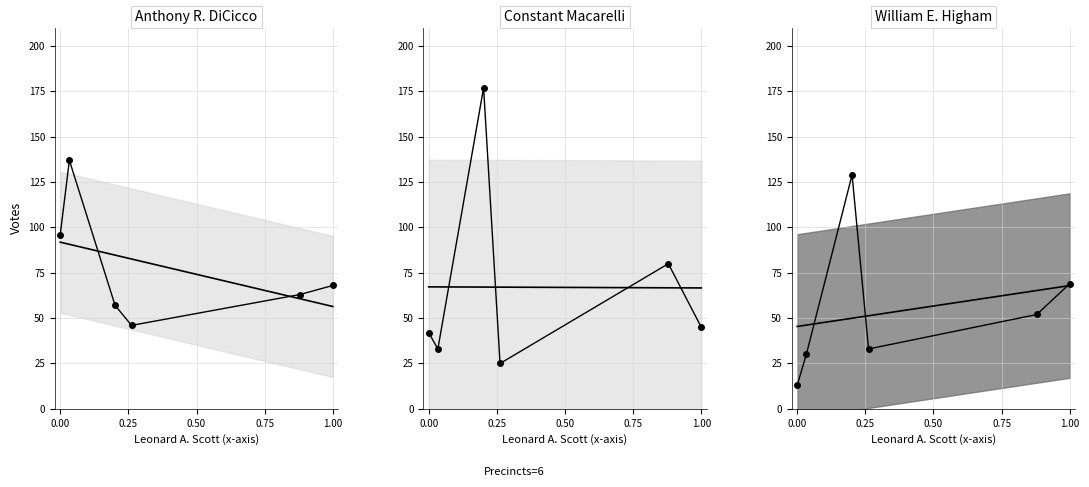

What is the minimum value shown in the chart?

13